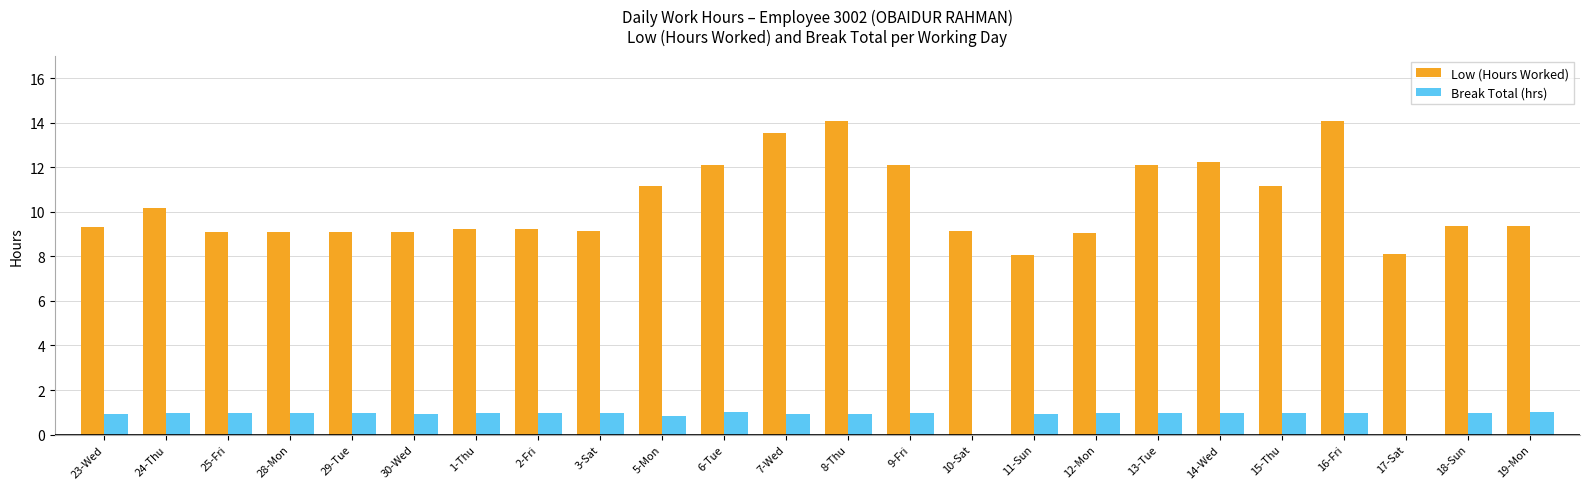

Is it true that Low (Hours Worked) equals 12.2 at 14-Wed?

True